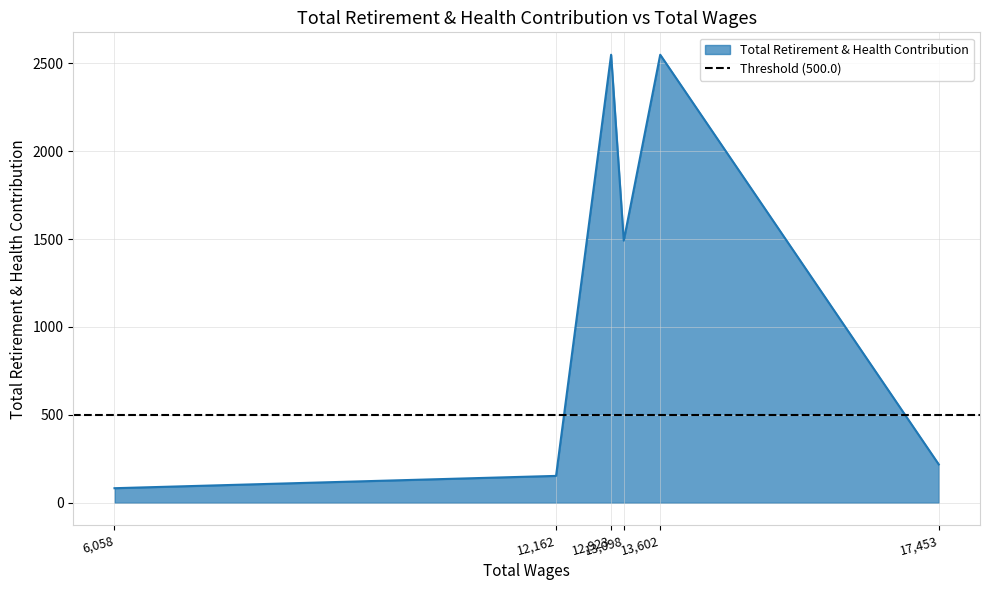

What is the sum of all values?

7041